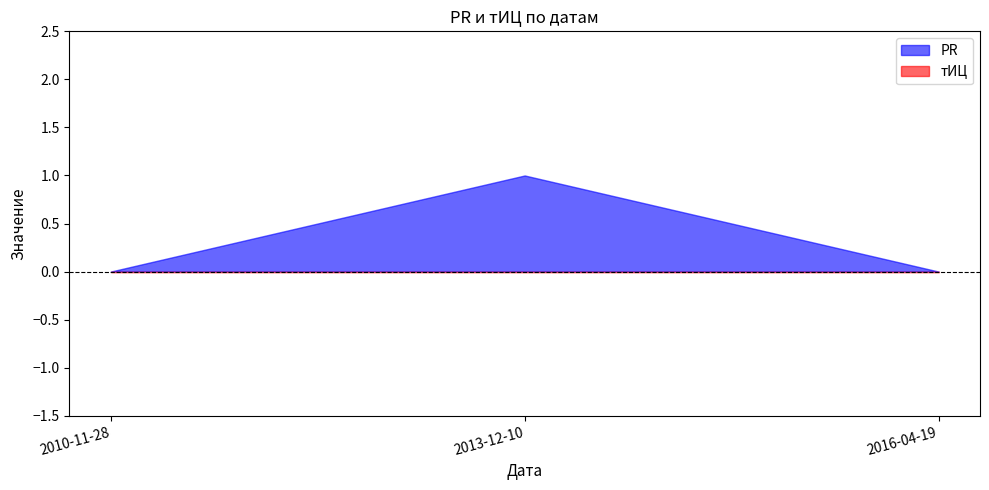

List the series in order of their overall mean, lowest first.

тИЦ, PR